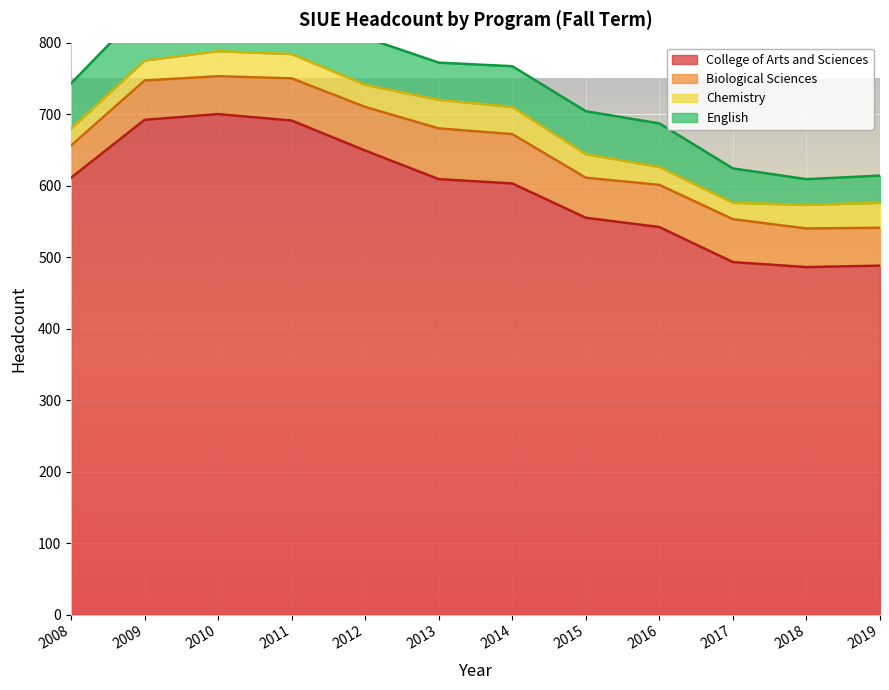

What is the value of the Biological Sciences point at the 2nd from the left?

55